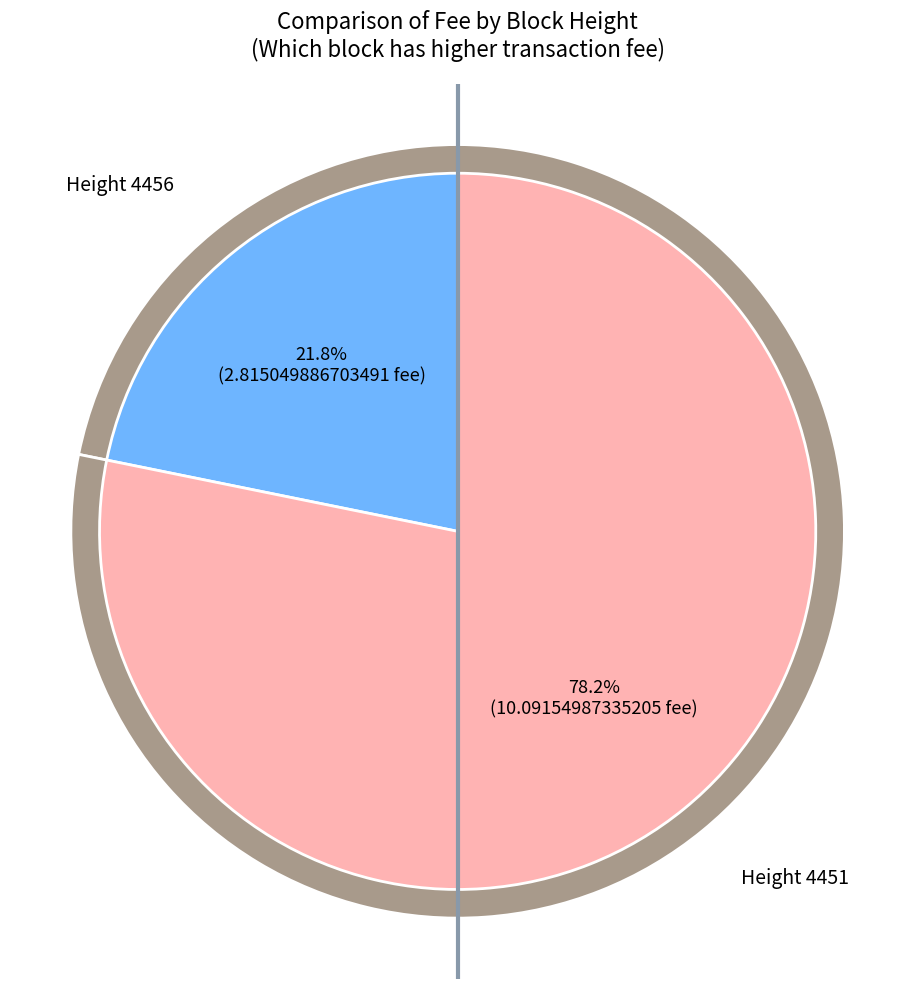

What percentage is the 4456 slice, to the nearest percent?

22%